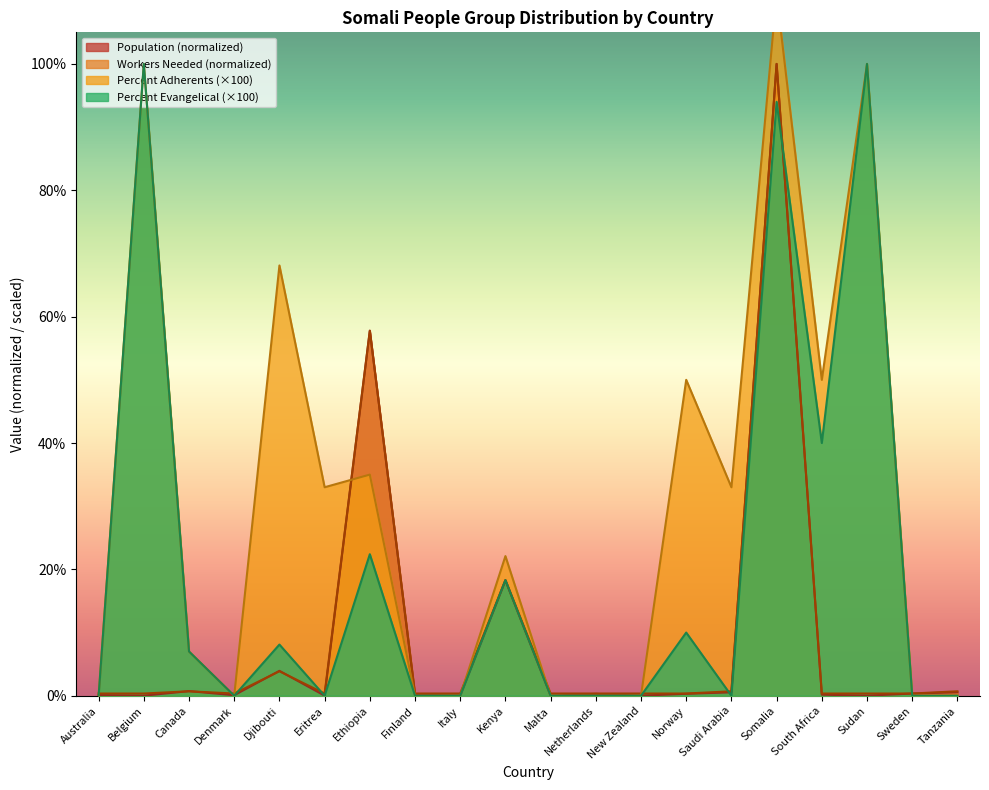

Reading left to right, list all the values displayed in this chart.

Population: 0.1	0.0	0.7	0.1	3.9	0.0	57.8	0.2	0.0	18.3	0.0	0.3	0.0	0.3	0.5	100.0	0.2	0.0	0.3	0.6
PercentAdherents: 0.0	100.0	7.0	0.0	68.1	33.0	35.0	0.0	0.0	22.1	0.0	0.0	0.0	50.0	33.0	111.0	50.0	100.0	0.0	0.0
PercentEvangelical: 0.0	100.0	7.0	0.0	8.1	0.0	22.4	0.0	0.0	18.3	0.0	0.0	0.0	10.0	0.0	94.0	40.0	100.0	0.0	0.0
WorkersNeeded: 0.4	0.4	0.7	0.4	3.9	0.4	57.7	0.4	0.4	18.3	0.4	0.4	0.4	0.4	0.7	100.0	0.4	0.4	0.4	0.7